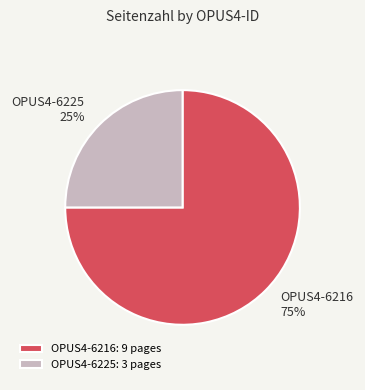

Approximately how many times larger is the value at OPUS4-6216 compared to OPUS4-6225?

3.0